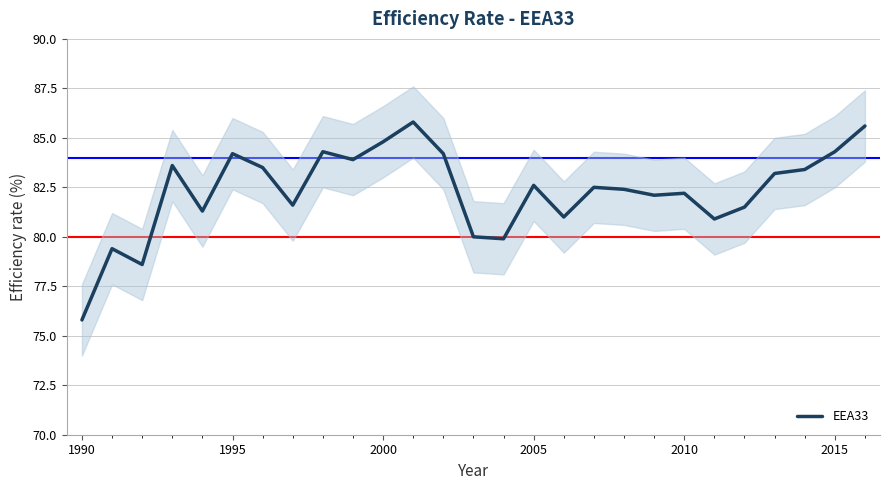

The EEA33 series shows 117.4 at 2010. True or false?

False